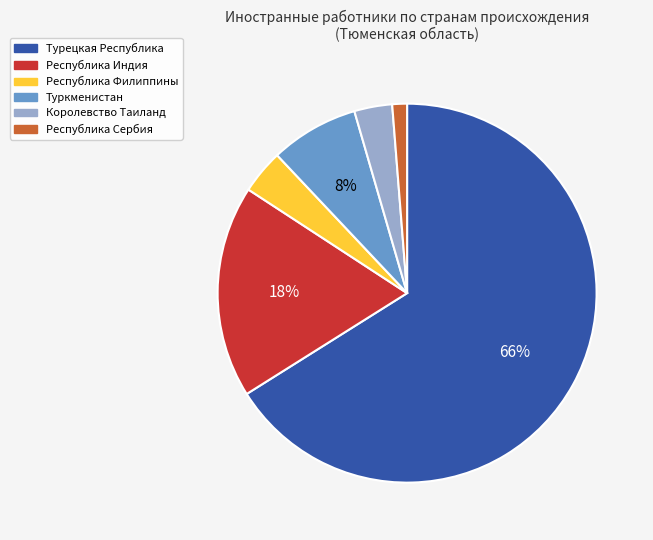

Which category has the smallest portion of the pie?

Республика Сербия